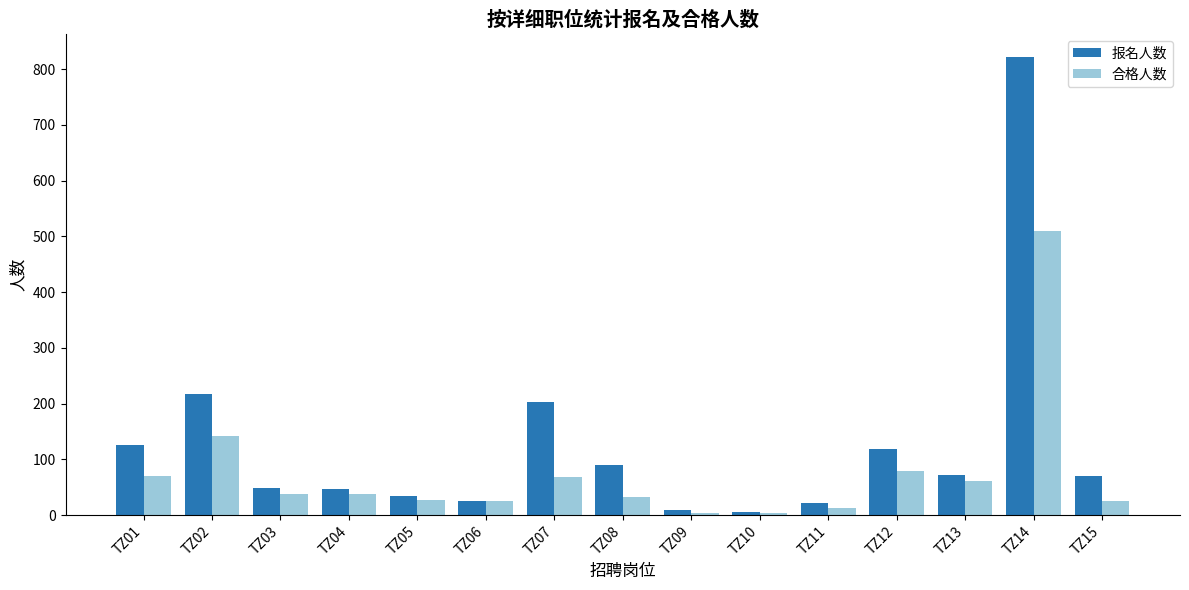

What is the average value of the 合格人数 series?

76